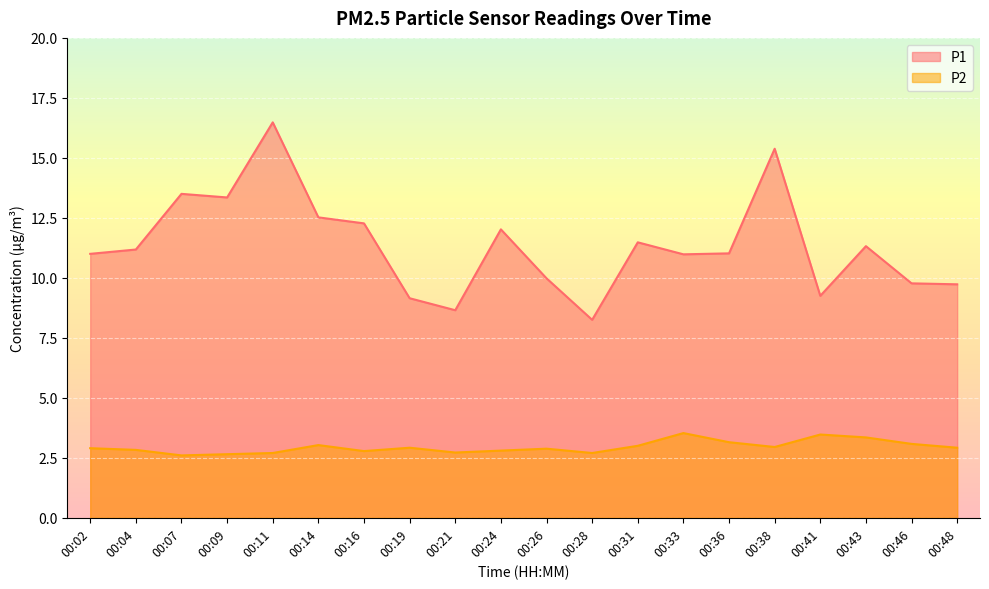

What is the difference between the highest and lowest values at 00:31?

8.5